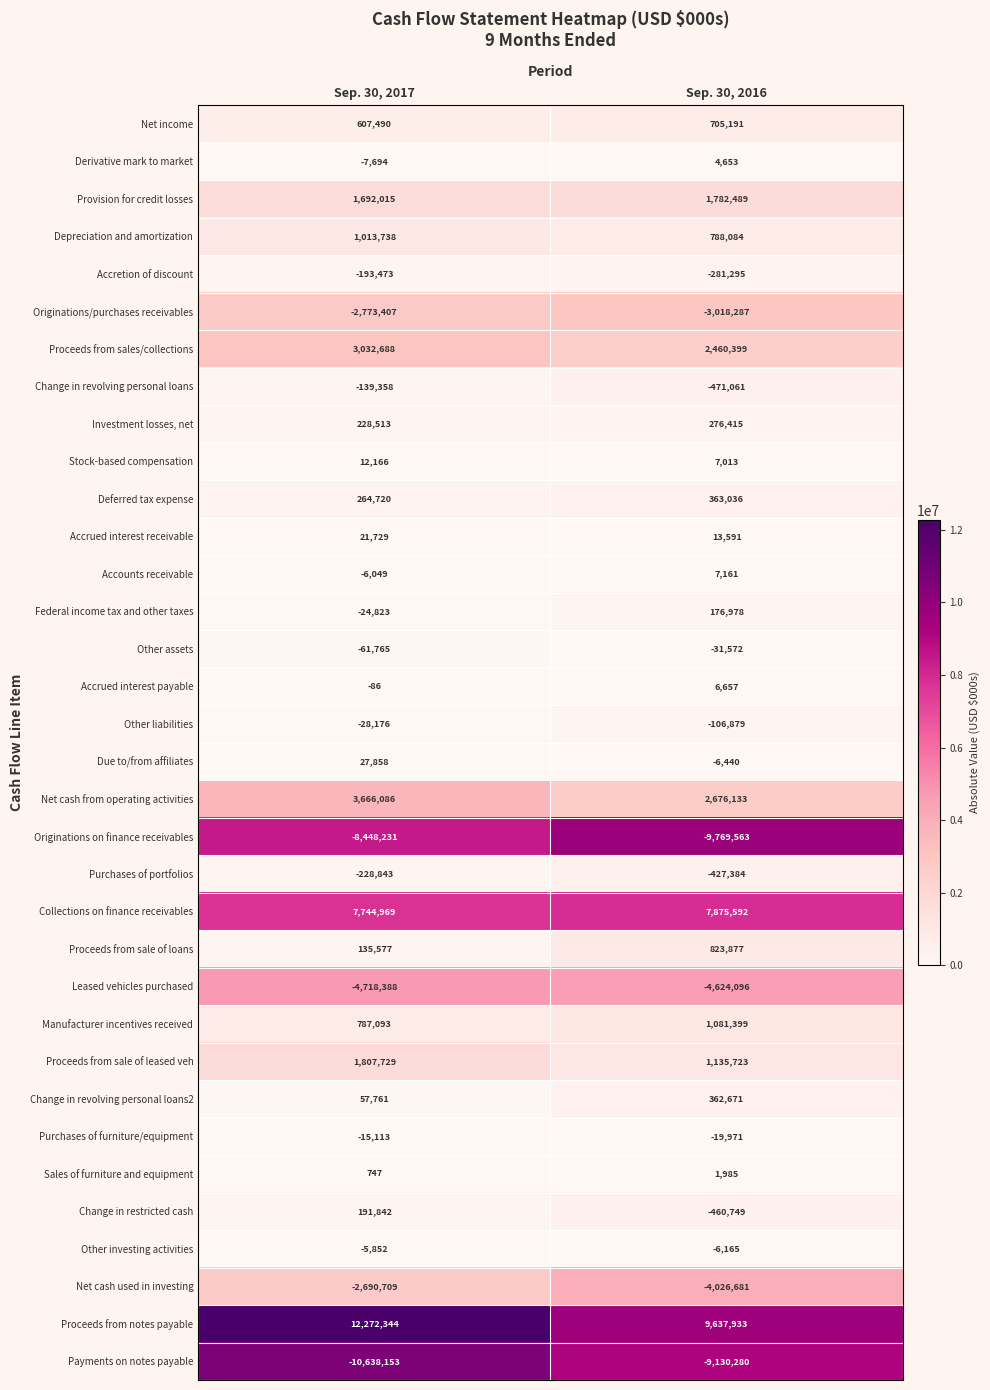

Where is Proceeds from sales/collections nearest to the value 2746543?

Sep. 30, 2016